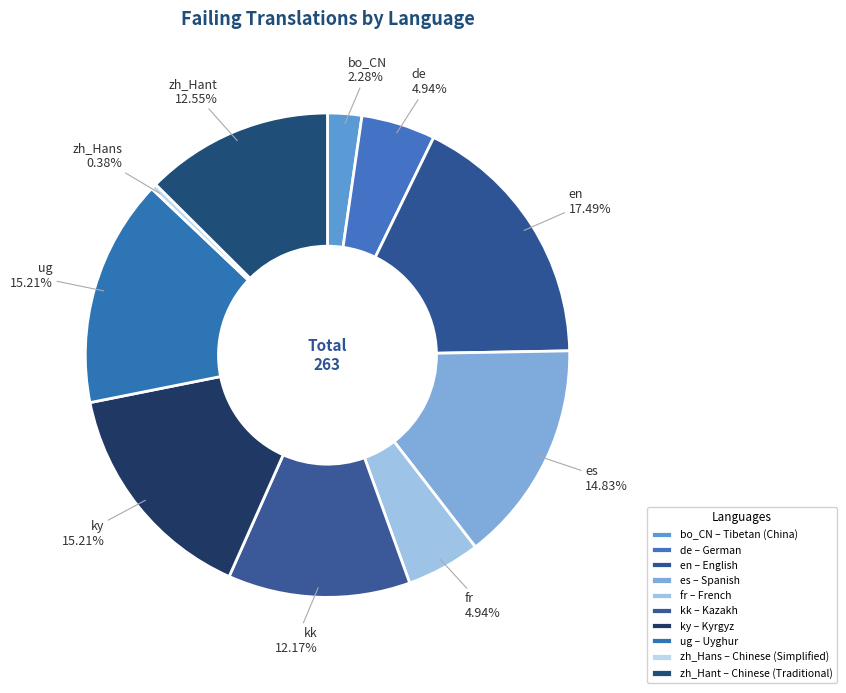

Count the number of slices in the pie.

10